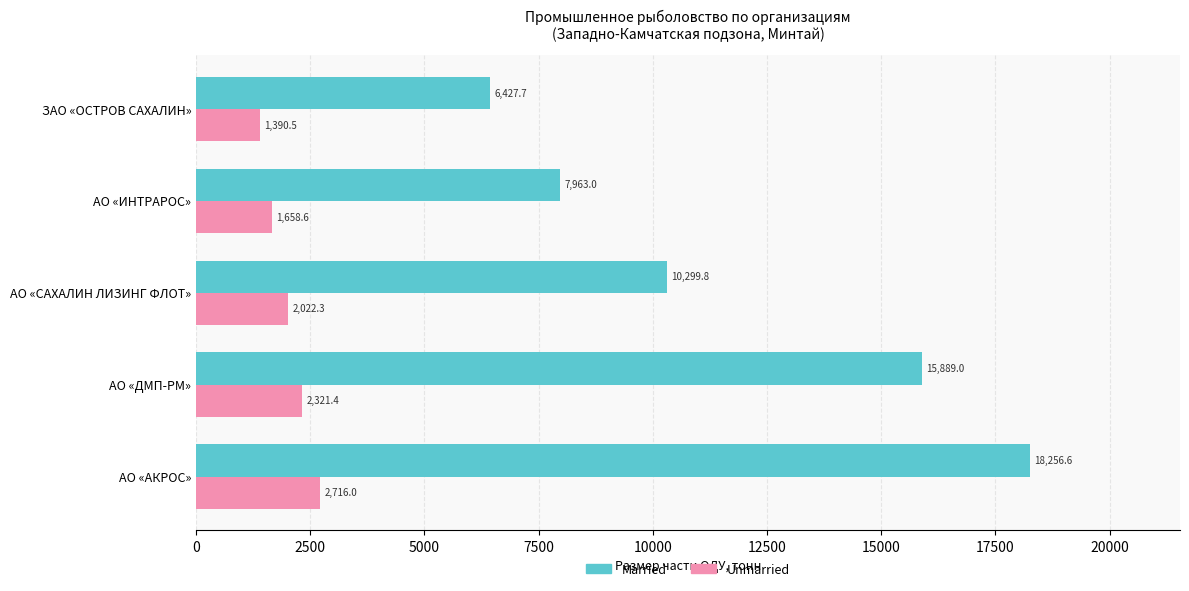

At how many categories does at least one series exceed 10970?

2